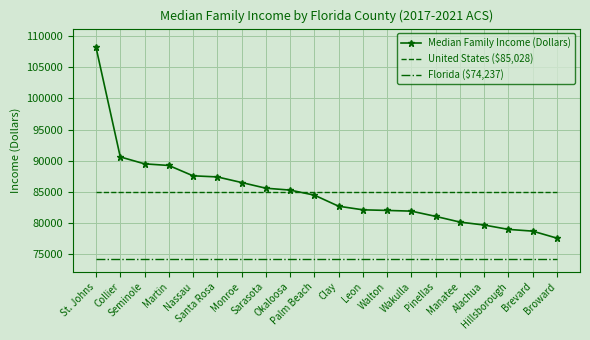

True or false: Florida ($74,237) and United States ($85,028) cross at least once.

False